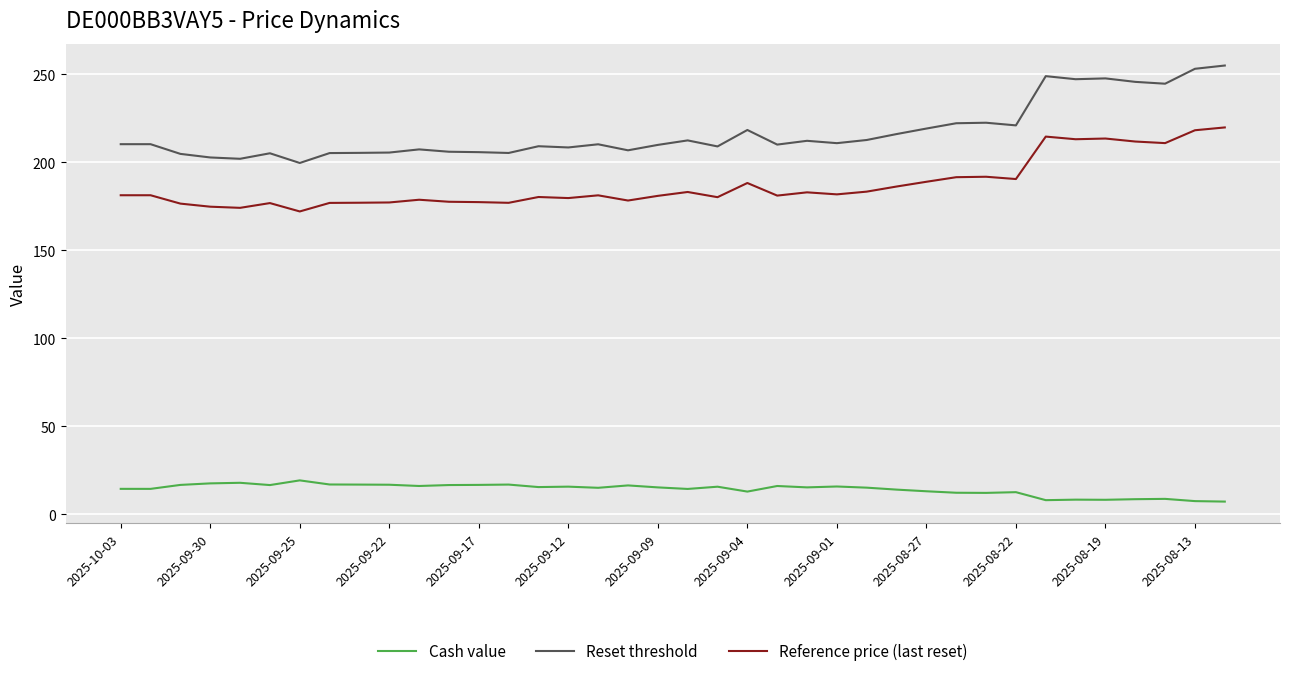

Which series has the widest spread of values?

Reset threshold